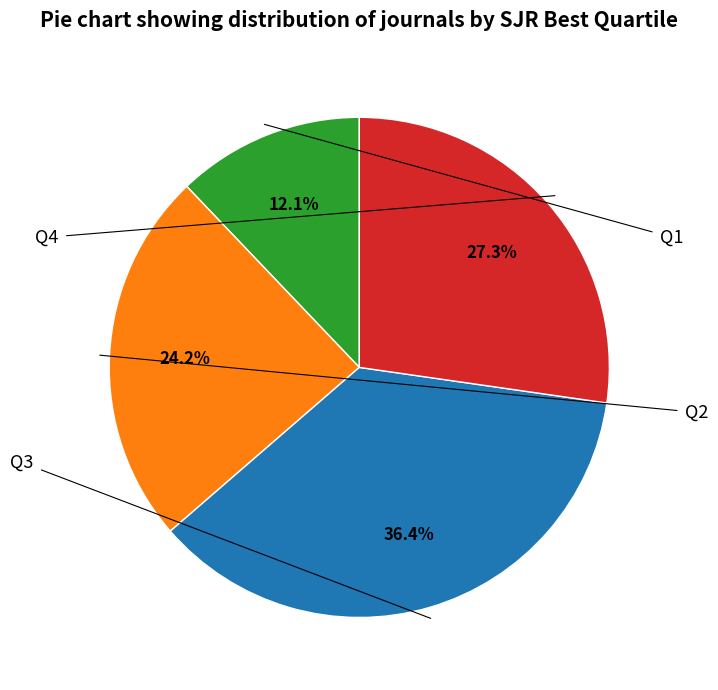

What is the smallest slice in the pie chart?

Q1